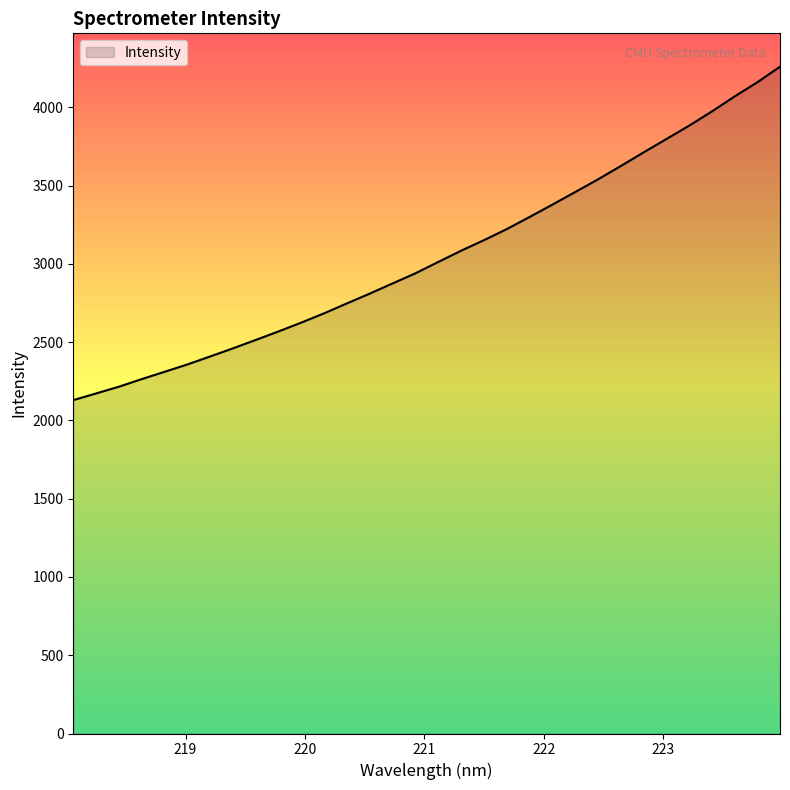

What is the minimum value shown in the chart?

2129.6